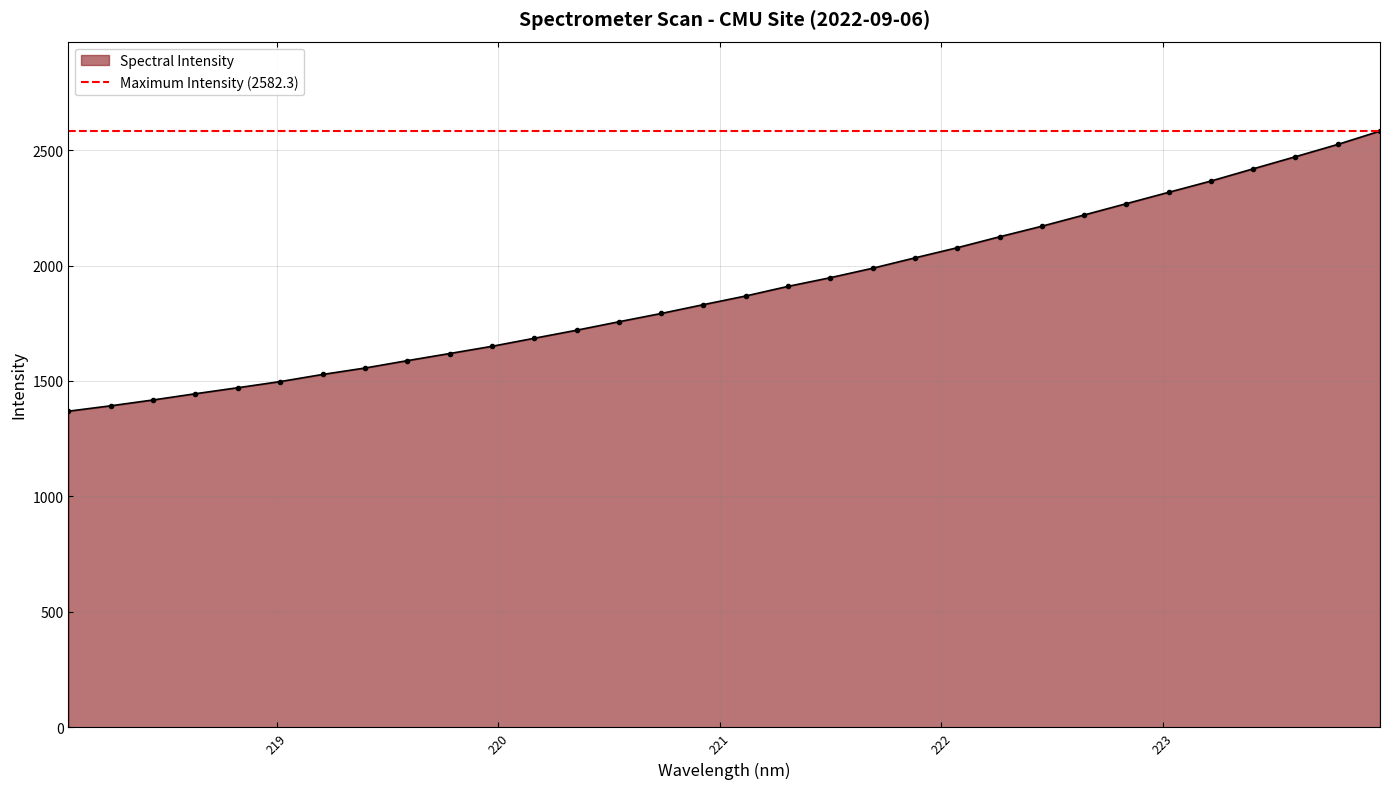

What is the average value?

1893.9